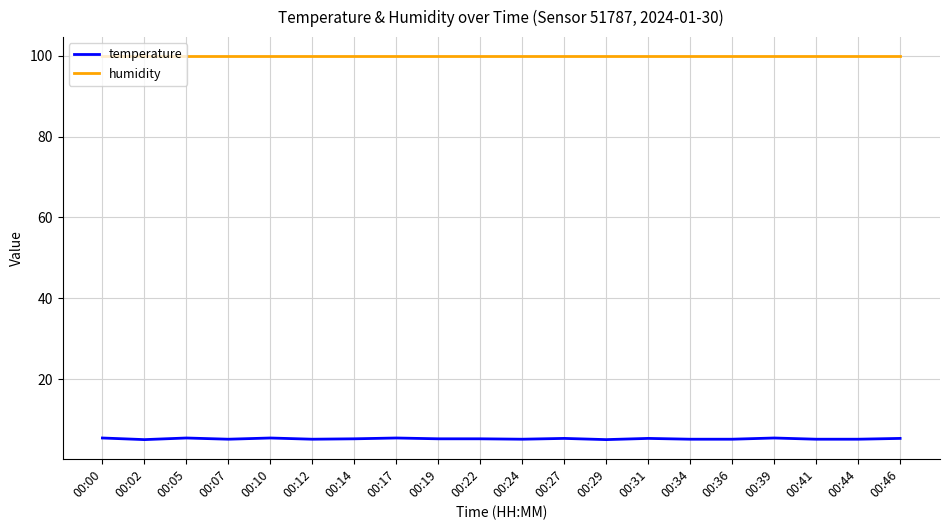

How many lines are shown in the chart?

2